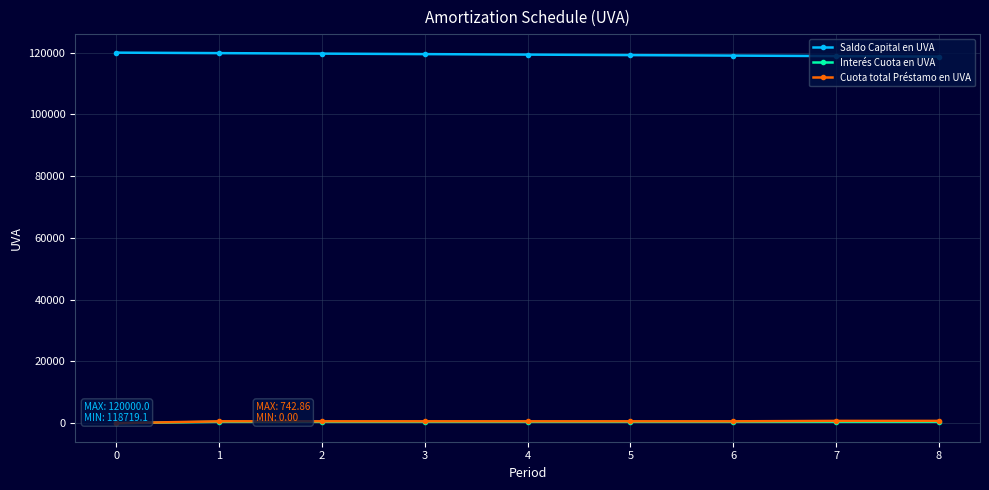

Reading left to right, list all the values displayed in this chart.

Saldo Capital en UVA: 120000.0	119842.0	119683.4	119524.2	119364.3	119203.9	119042.9	118881.3	118719.1
Interés Cuota en UVA: 0.0	450.0	449.4	448.8	448.2	447.6	447.0	446.4	445.8
Cuota total Préstamo en UVA: 0.0	608.0	608.0	608.0	608.0	608.0	608.0	742.9	742.9